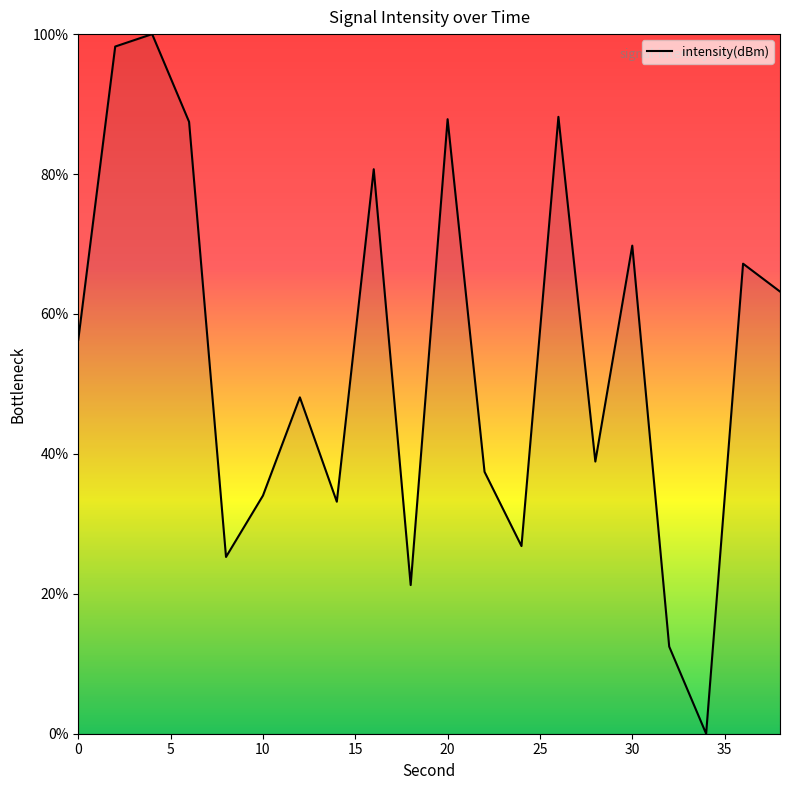

Count the number of data series in this chart.

1